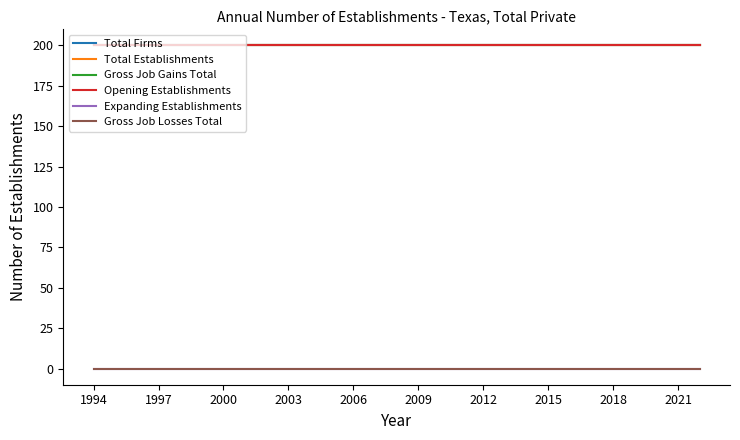

Does the chart display data point markers on the line(s)?

No